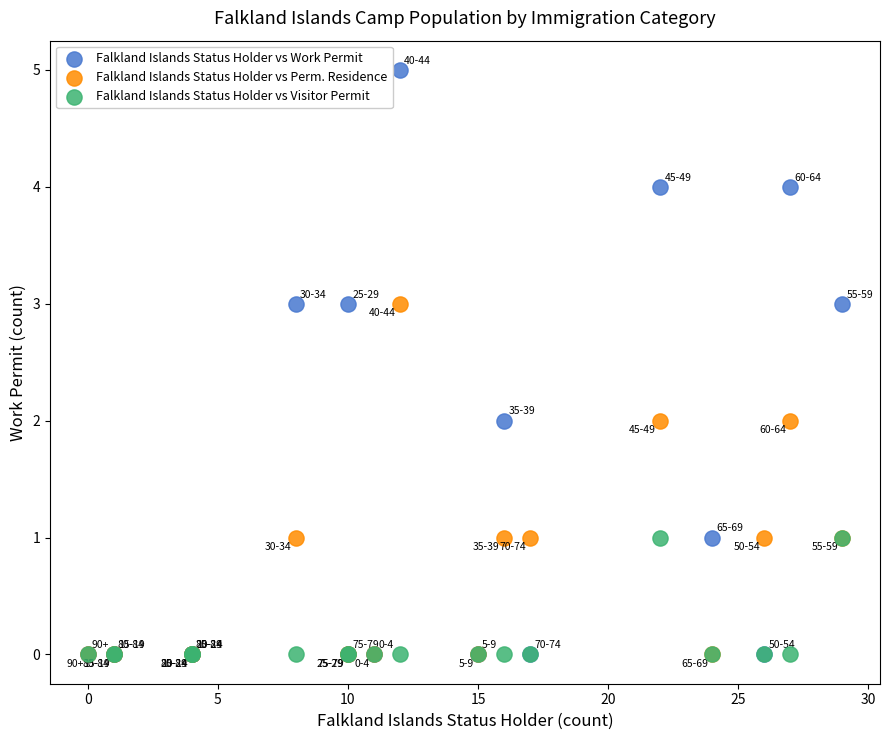

What are all the series names shown in the legend?

Falkland Islands Status Holder vs Work Permit, Falkland Islands Status Holder vs Perm. Residence, Falkland Islands Status Holder vs Visitor Permit